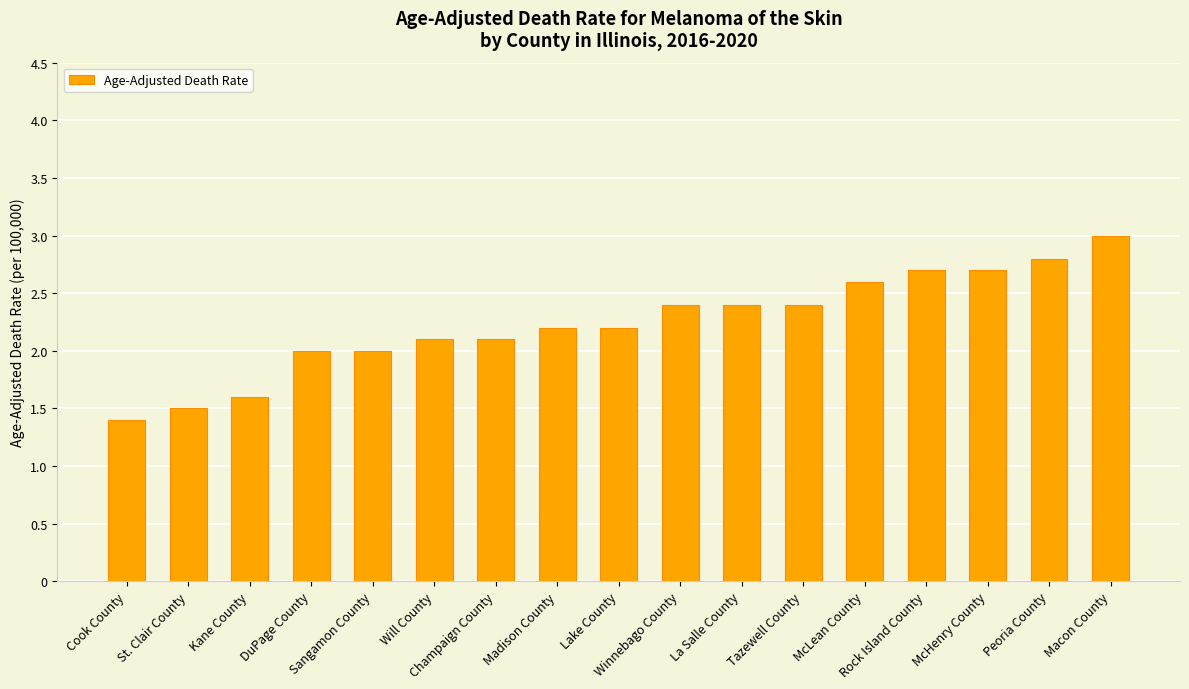

What is the sum of all values?

38.1